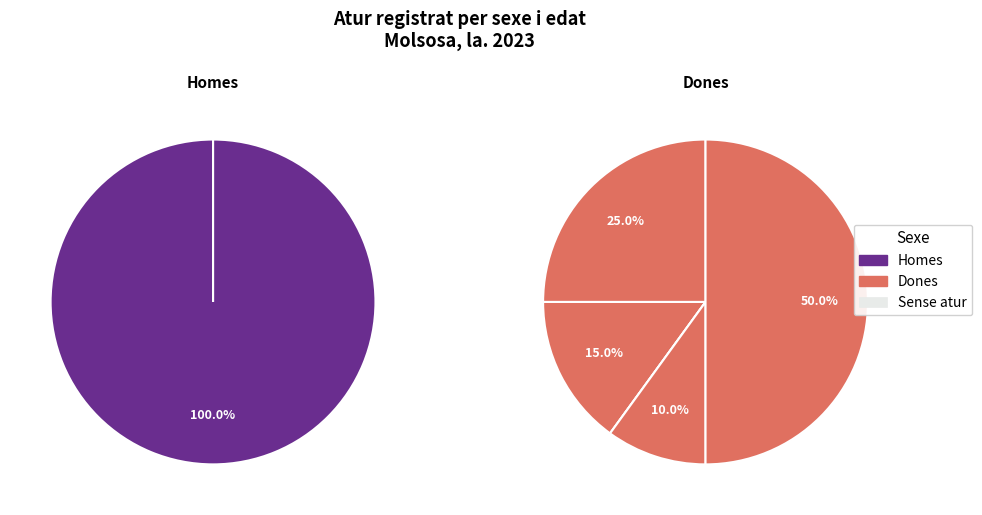

Between De 35 a 39 anys and De 50 a 54 anys, which is larger?

De 35 a 39 anys